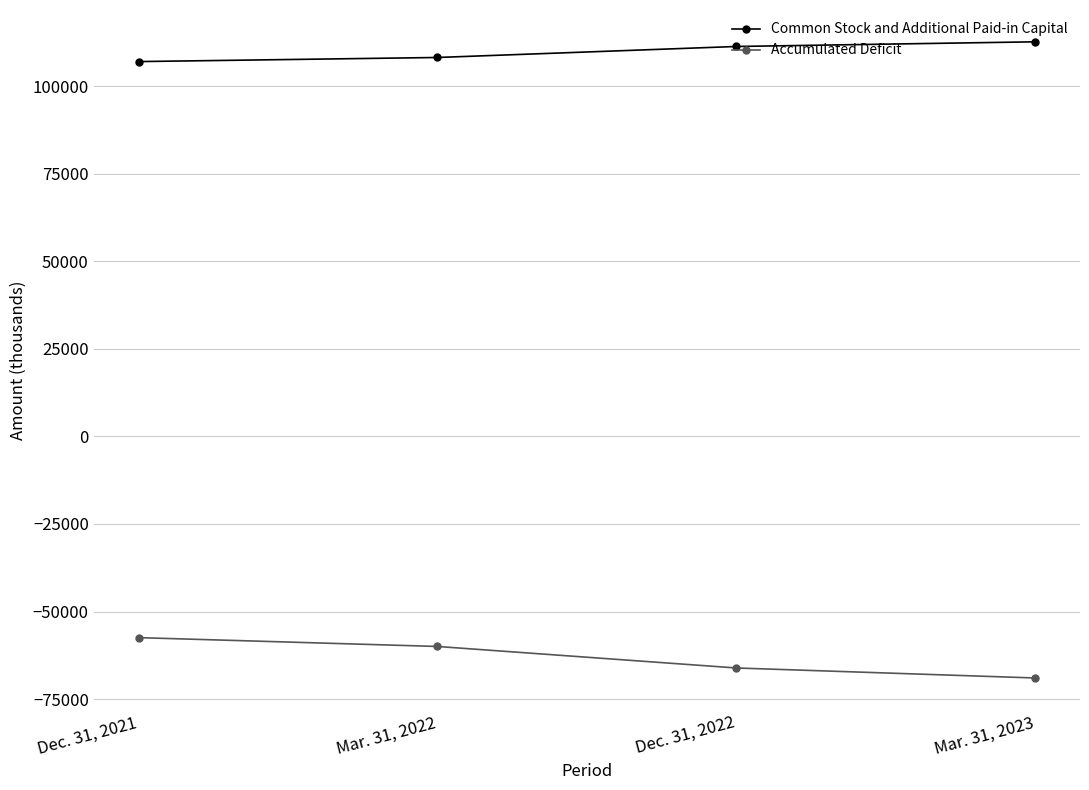

Rank the series by their maximum value, from highest to lowest.

Common Stock and Additional Paid-in Capital, Accumulated Deficit